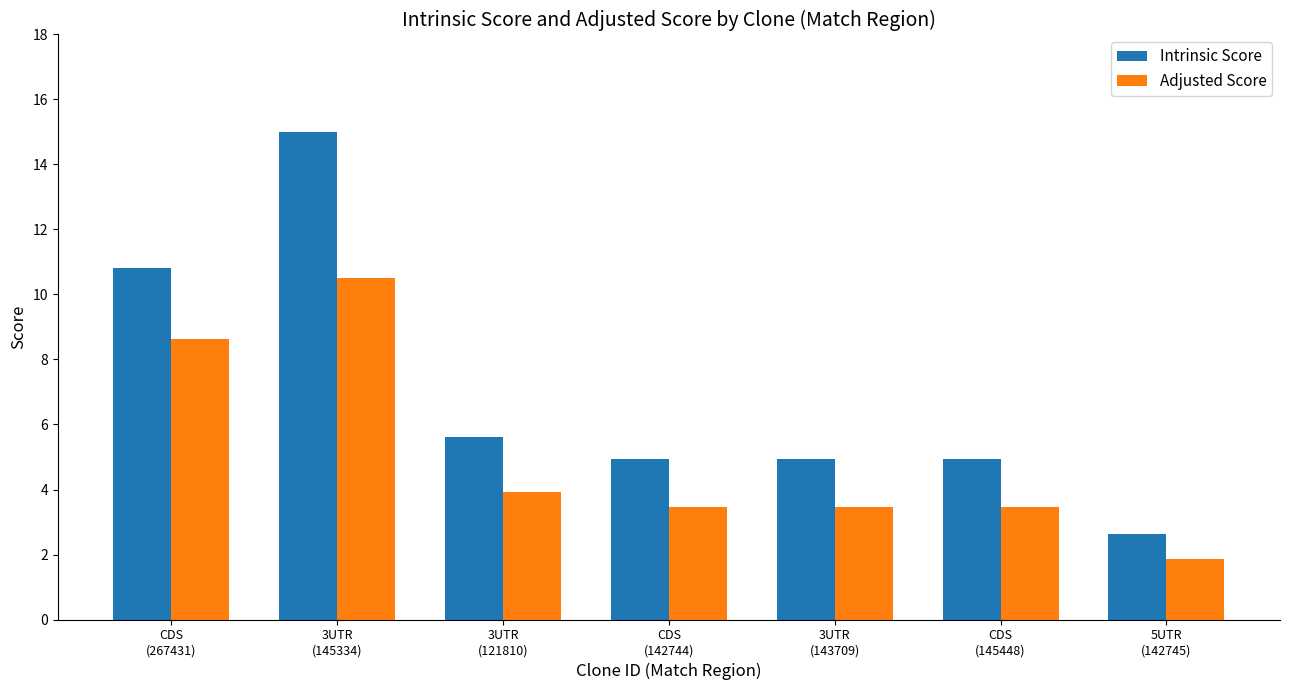

What is the maximum value shown in the chart?

15.0